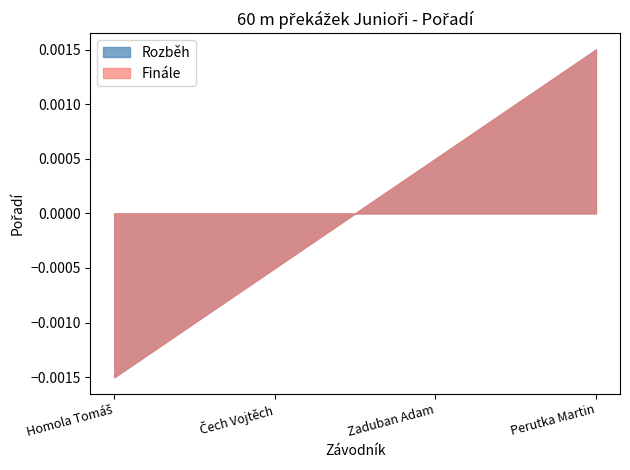

What is the label of the 1st point from the right?

Perutka Martin